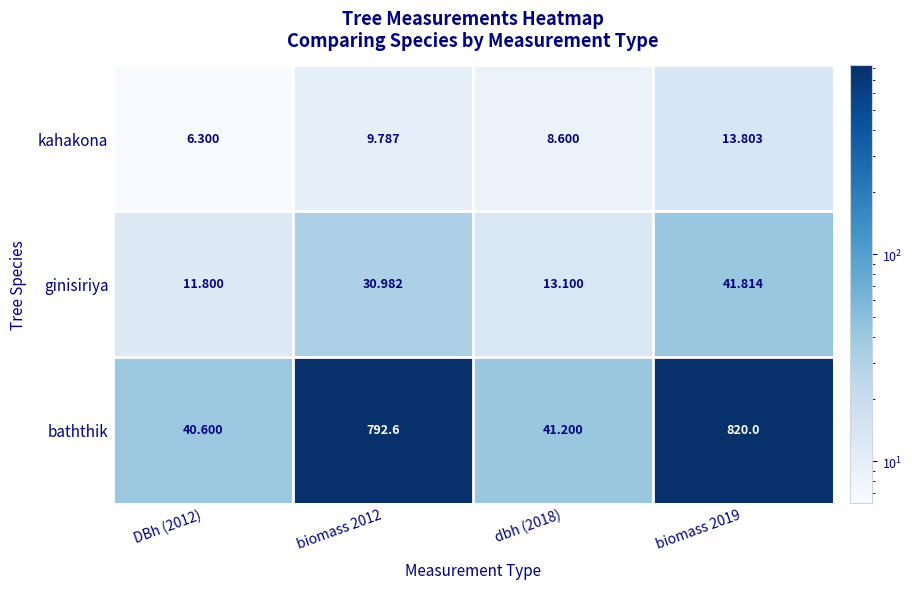

Rank the series by their maximum value, from lowest to highest.

kahakona, ginisiriya, baththik